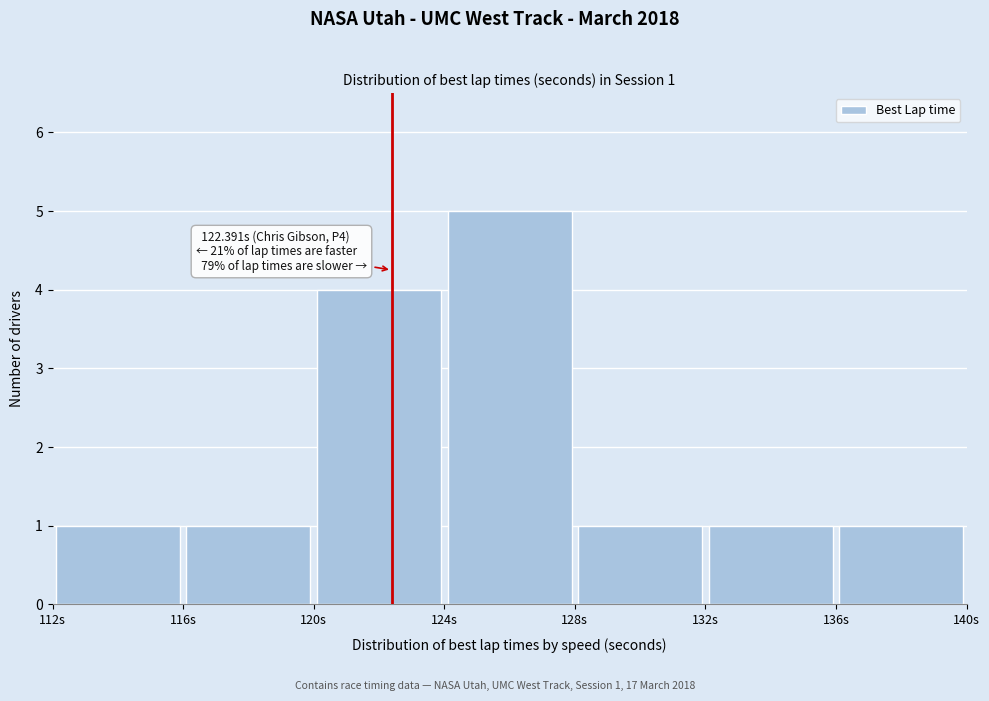

Which range on the x-axis has the tallest bar?

124 to 128